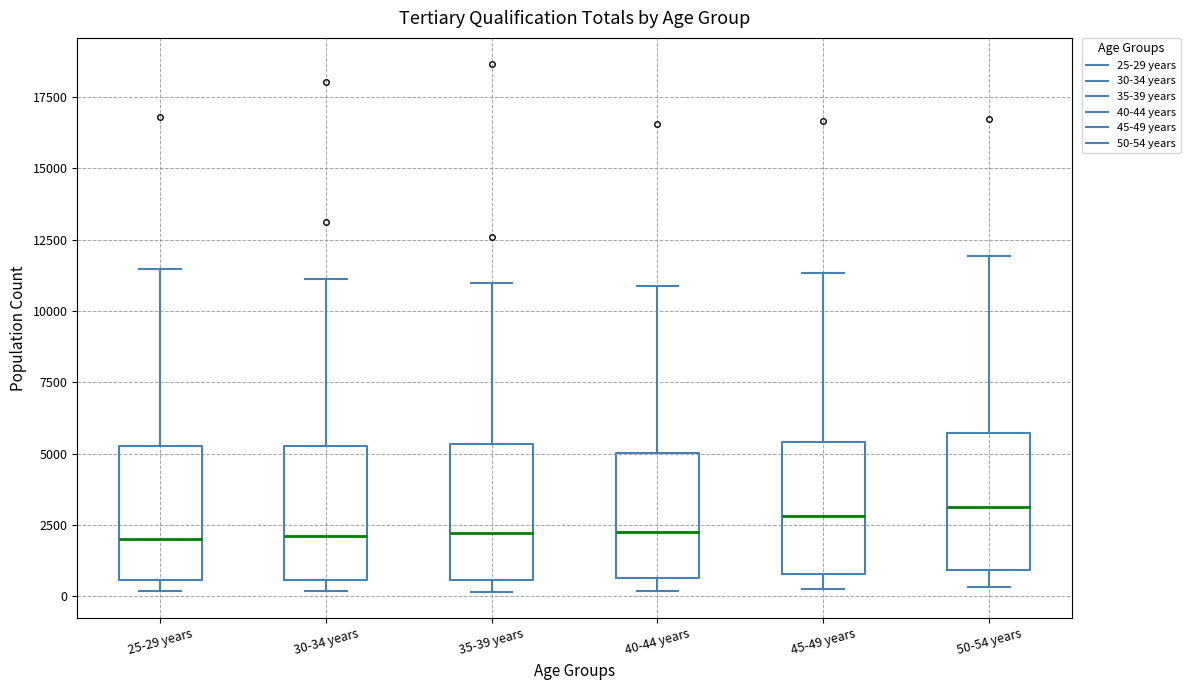

Reading left to right, read every box against the y-axis: the position of its median line, the range the box covers, and the ends of its whiskers. The values are not printed on the chart, so give them approximately, as read against the axis.

25-29 years: median 2000, box 500 to 5500, whiskers 0 to 11500
30-34 years: median 2000, box 500 to 5500, whiskers 0 to 11000
35-39 years: median 2000, box 500 to 5500, whiskers 0 to 11000
40-44 years: median 2000, box 500 to 5000, whiskers 0 to 11000
45-49 years: median 3000, box 1000 to 5500, whiskers 0 to 11500
50-54 years: median 3000, box 1000 to 5500, whiskers 500 to 12000